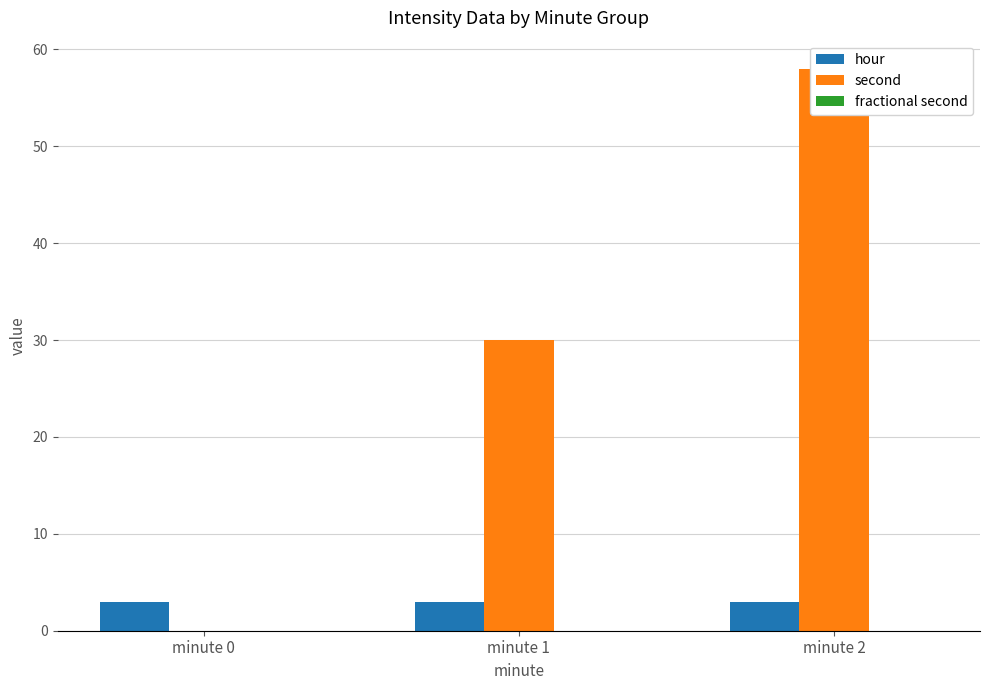

Reading left to right, transcribe all the data shown in this chart.

hour: 3	3	3
second: 0	30	58
fractional second: 0	0	0